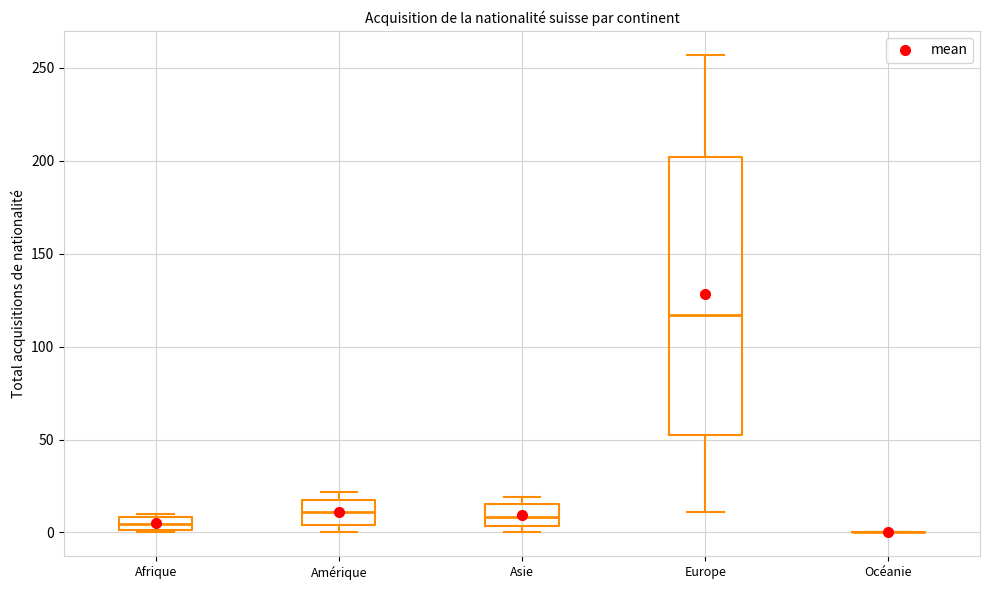

Where is the lower edge of the box for Asie on the y-axis? The values are not printed on the chart, so give them approximately, as read against the axis.

5